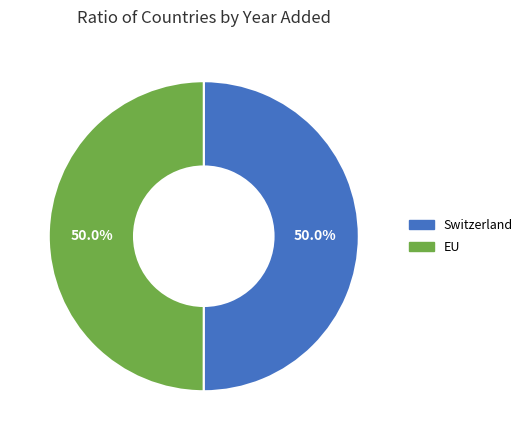

What is the ratio of the value at Switzerland to the value at EU?

1.0